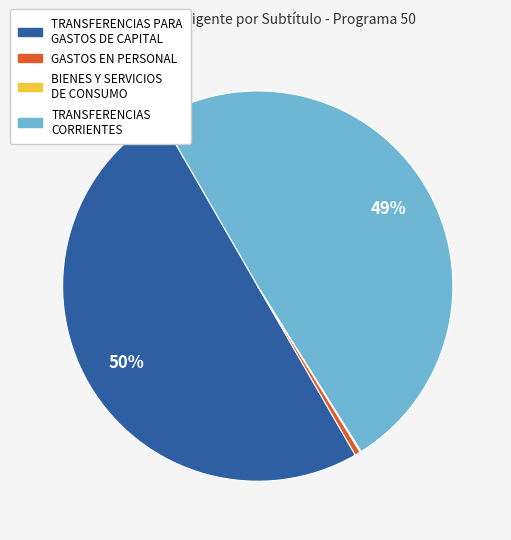

Is it true that GASTOS EN PERSONAL is 11% of the pie?

False